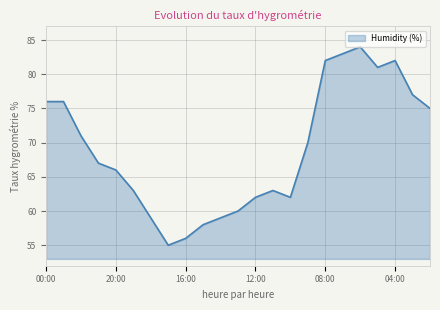

What is the difference between the maximum and second lowest values?

28